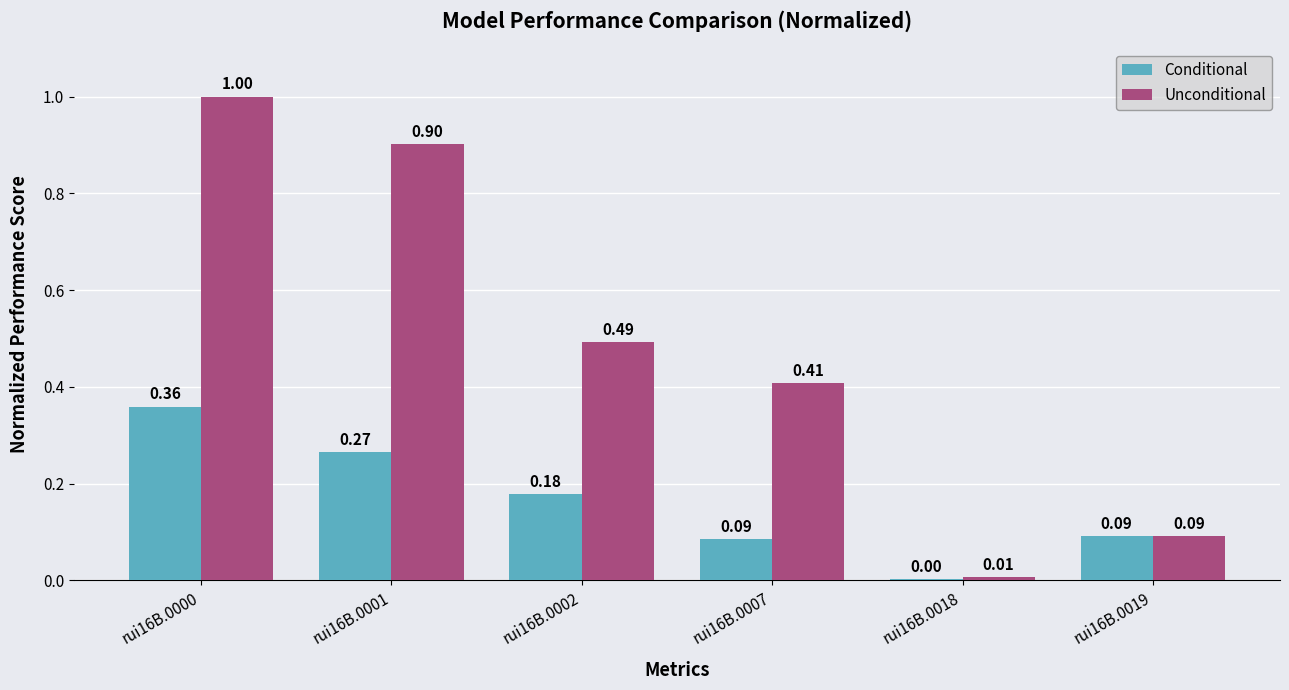

Which series has the largest total across all categories?

Unconditional